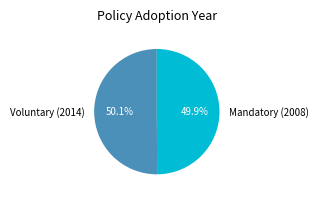

What percentage is the Mandatory (2008) slice, to the nearest percent?

50%